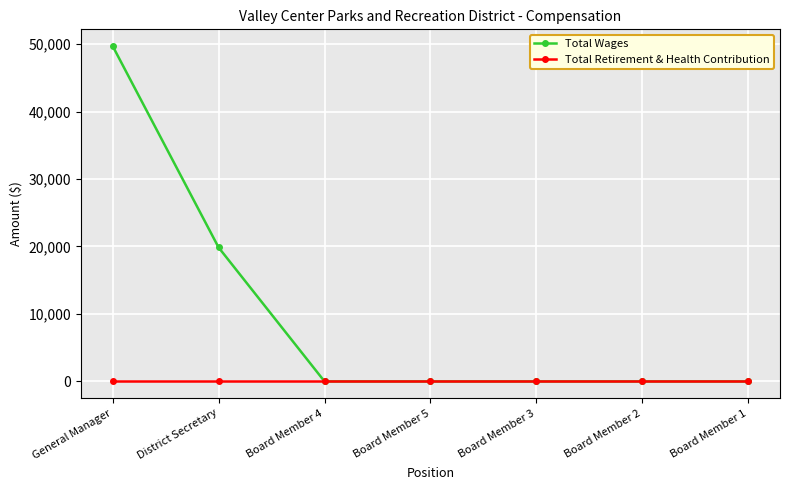

True or false: Total Wages has a value of -17393 at Board Member 2.

False